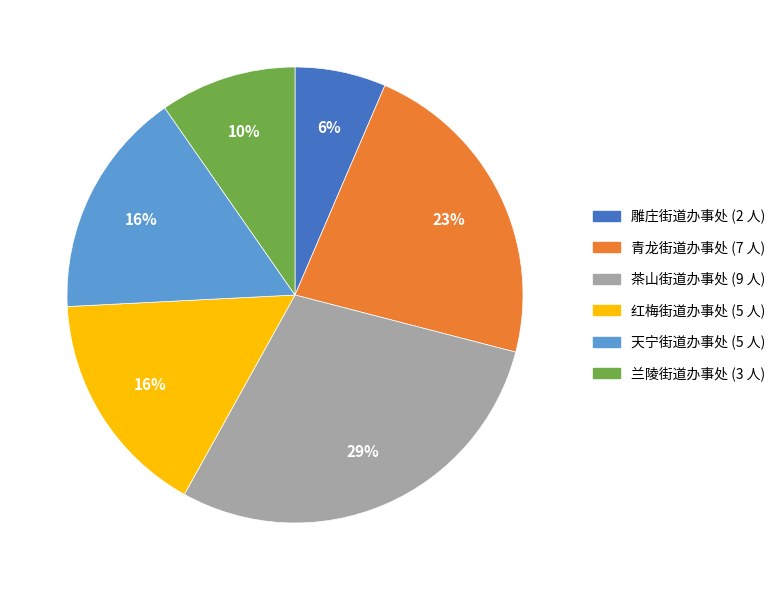

Which slice is the smallest?

雕庄街道办事处